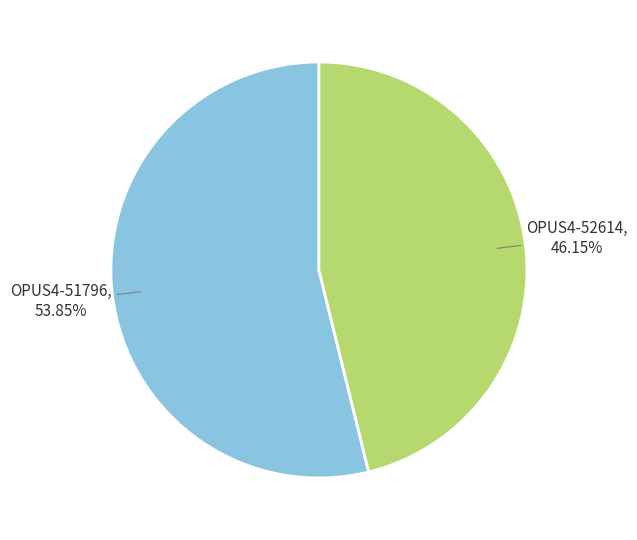

Is there a majority slice in this chart?

Yes